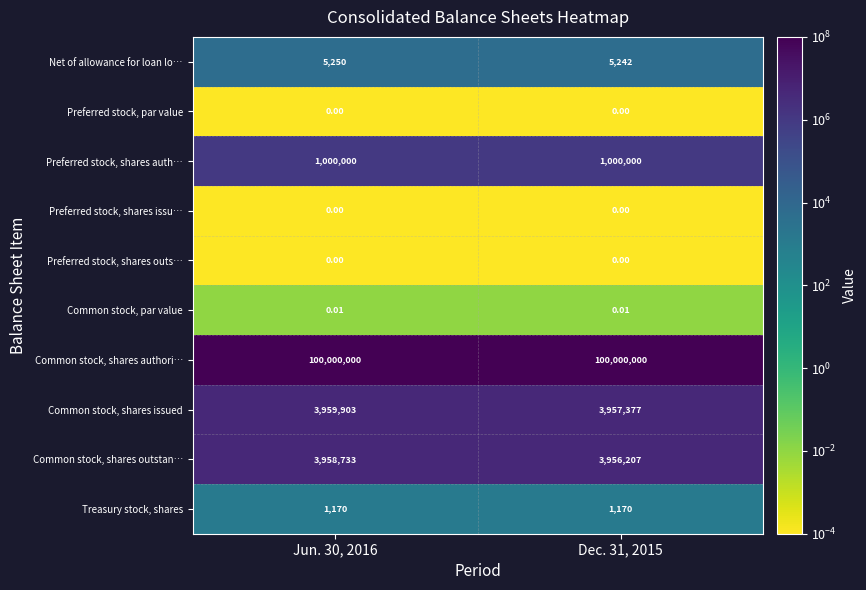

Is the value of Preferred stock, shares auth… at Jun. 30, 2016 greater than the value of Common stock, par value at Jun. 30, 2016?

Yes